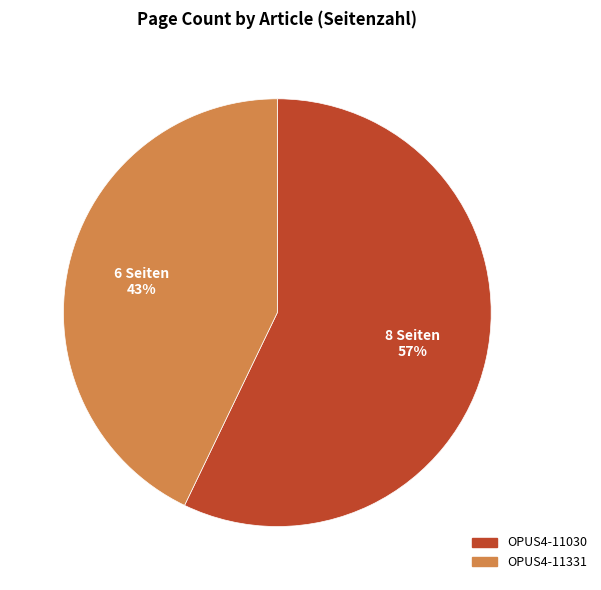

Approximately how many times larger is the value at OPUS4-11030 compared to OPUS4-11331?

1.3